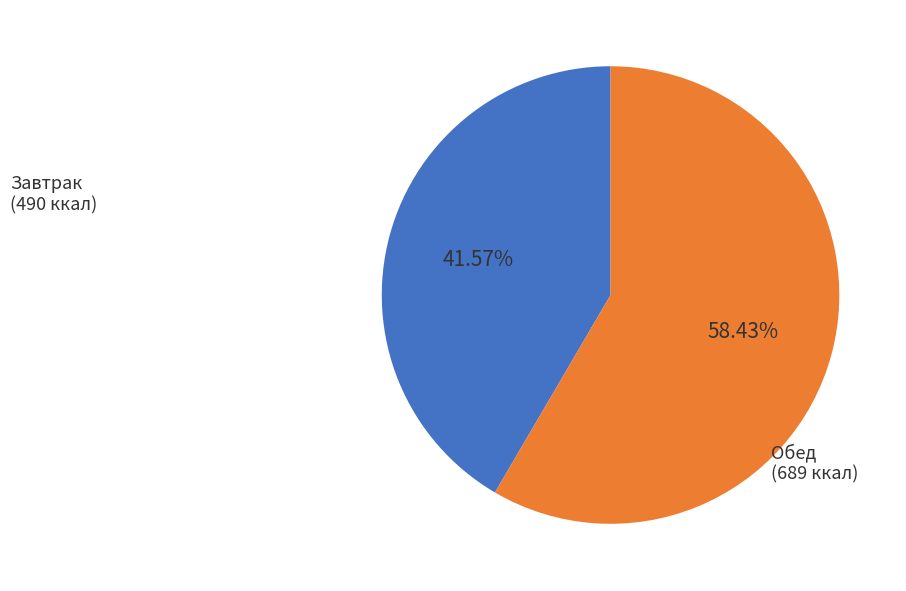

Does any single category account for the majority?

Yes